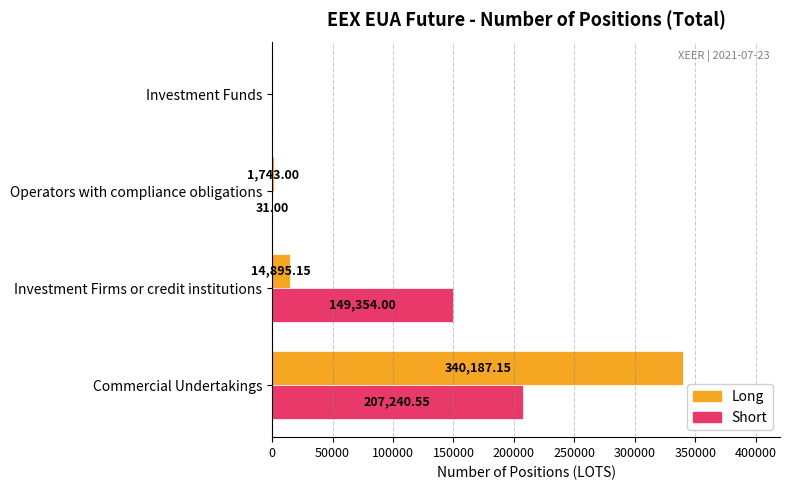

At which category is the sum across all series the highest?

Commercial Undertakings